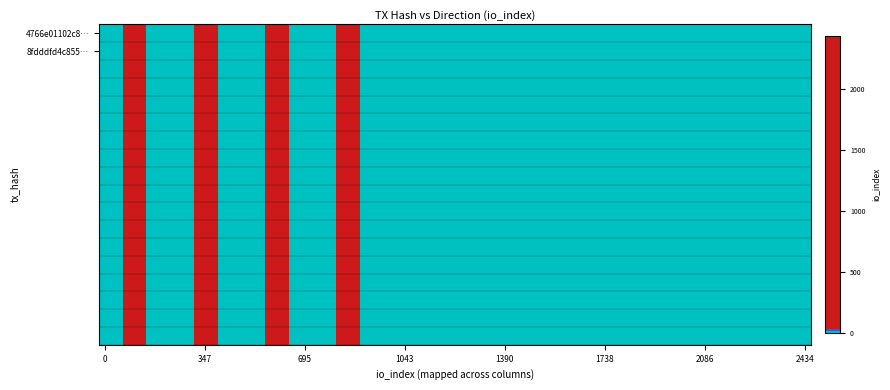

Which series has the widest spread of values?

4766e01102c8a5b8134ac1b18fc9224ff8d62f0